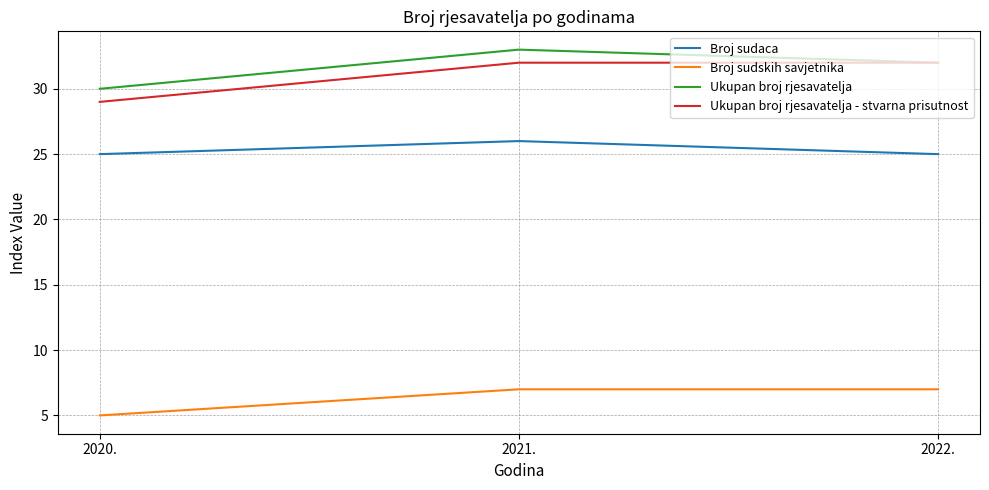

Read the Ukupan broj rjesavatelja value at 2021..

33